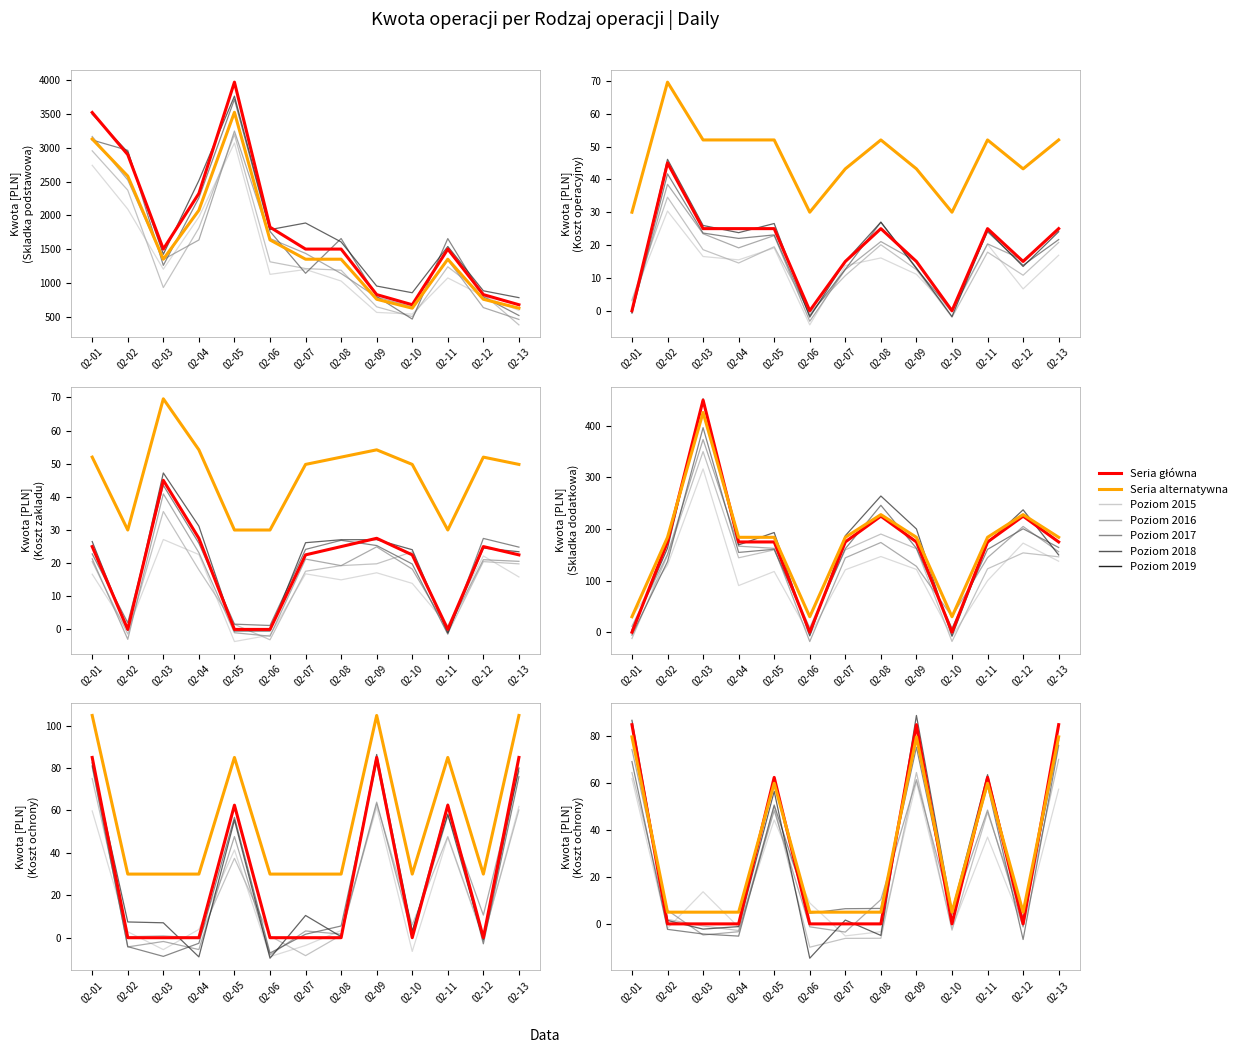

True or false: 2019 (alt) has more than 2 interior local peaks.

True